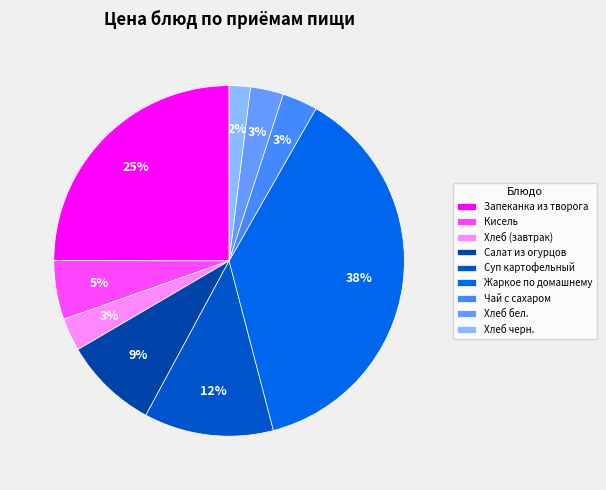

How many segments does this pie chart have?

9